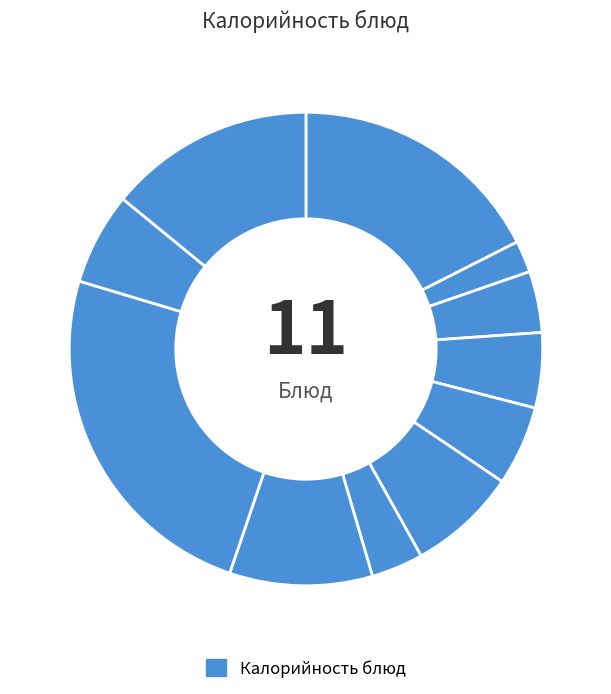

Rank the categories by value from highest to lowest.

Плов с курицей, Омлет натуральный, Хлеб ржано-пшеничный, Суп картофельный, Банан, Компот из сухофруктов, Хлеб пшеничный, Масло сливочное, Сыр твердых сортов, Салат из свеклы, Чай с лимоном